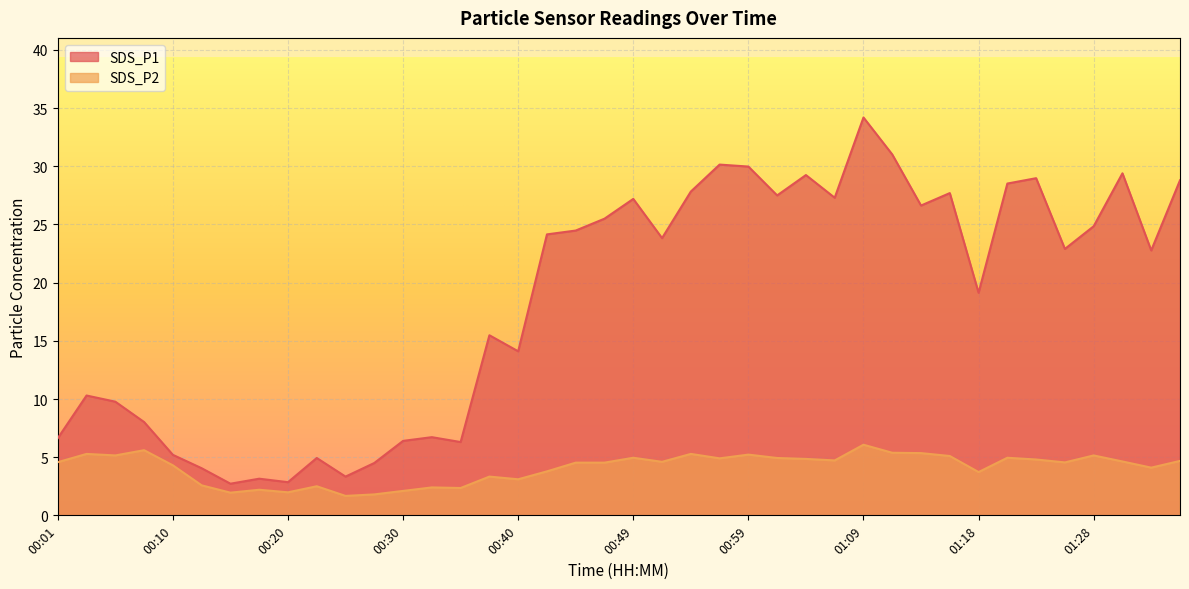

How many lines are shown in the chart?

2